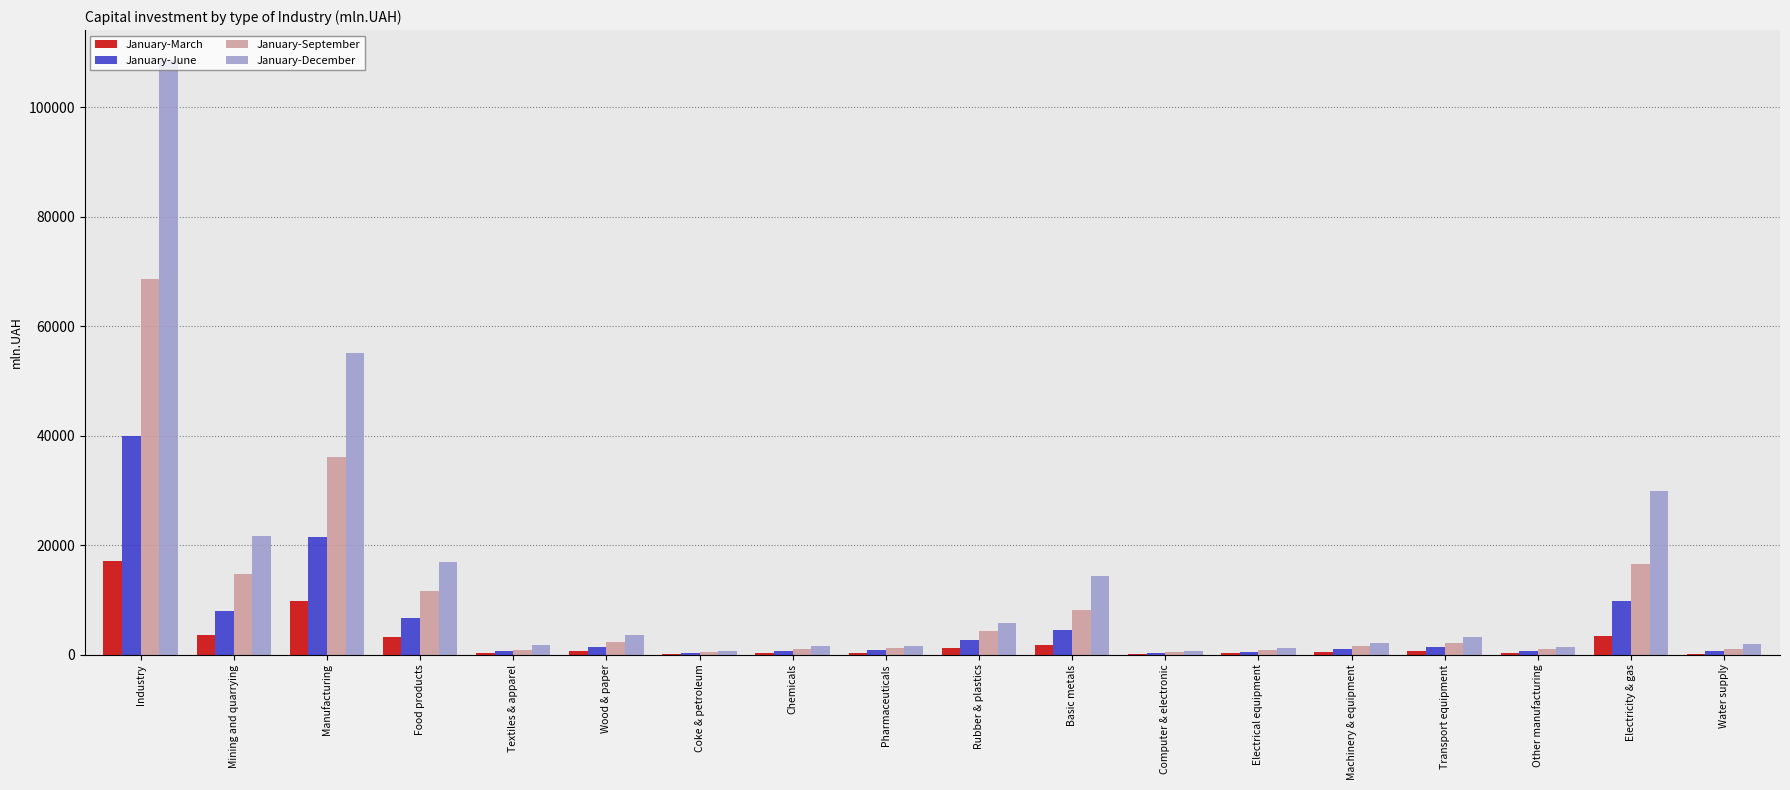

Is it true that January-December equals 16938.5 at Food products?

True